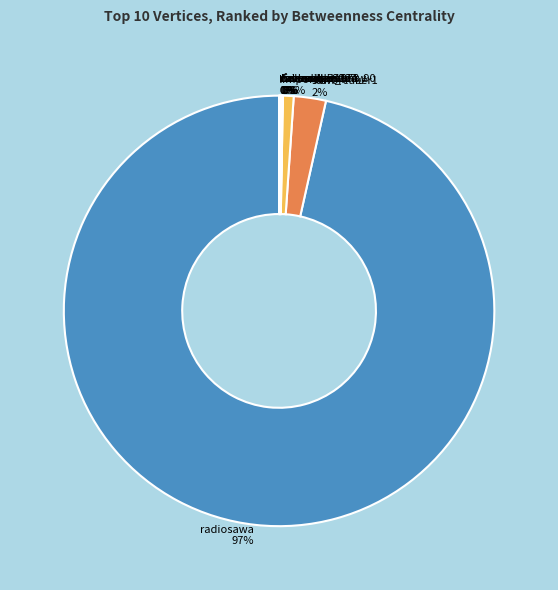

To the nearest percent, what is the average slice percentage?

10%